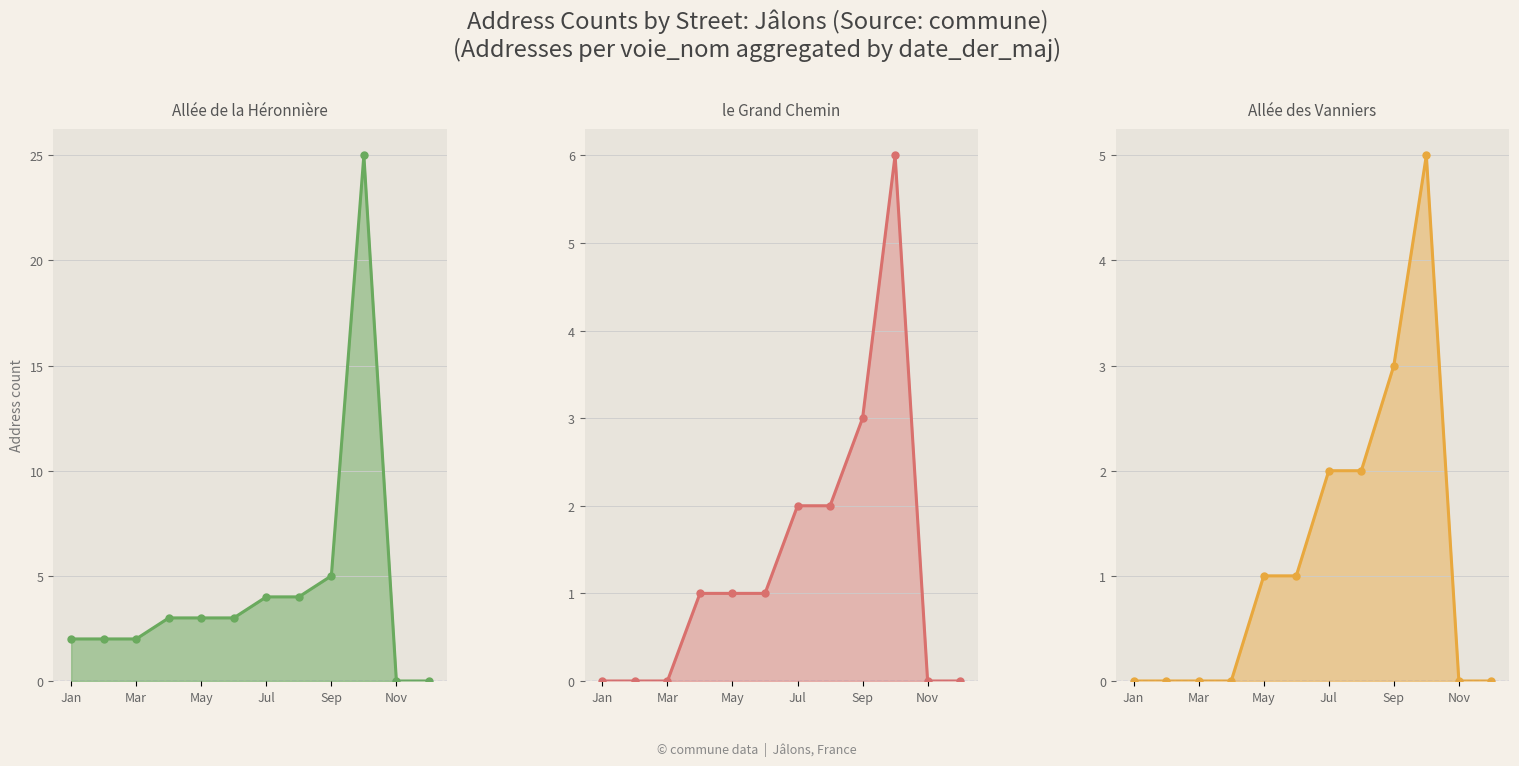

Which series changed the most between 7 and 10?

Allée de la Héronnière